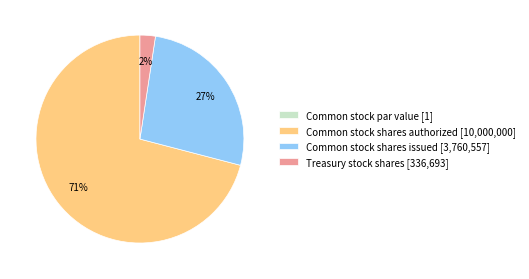

Approximately how many times larger is the value at Common stock shares issued [3,760,557] compared to Common stock shares authorized [10,000,000]?

0.4